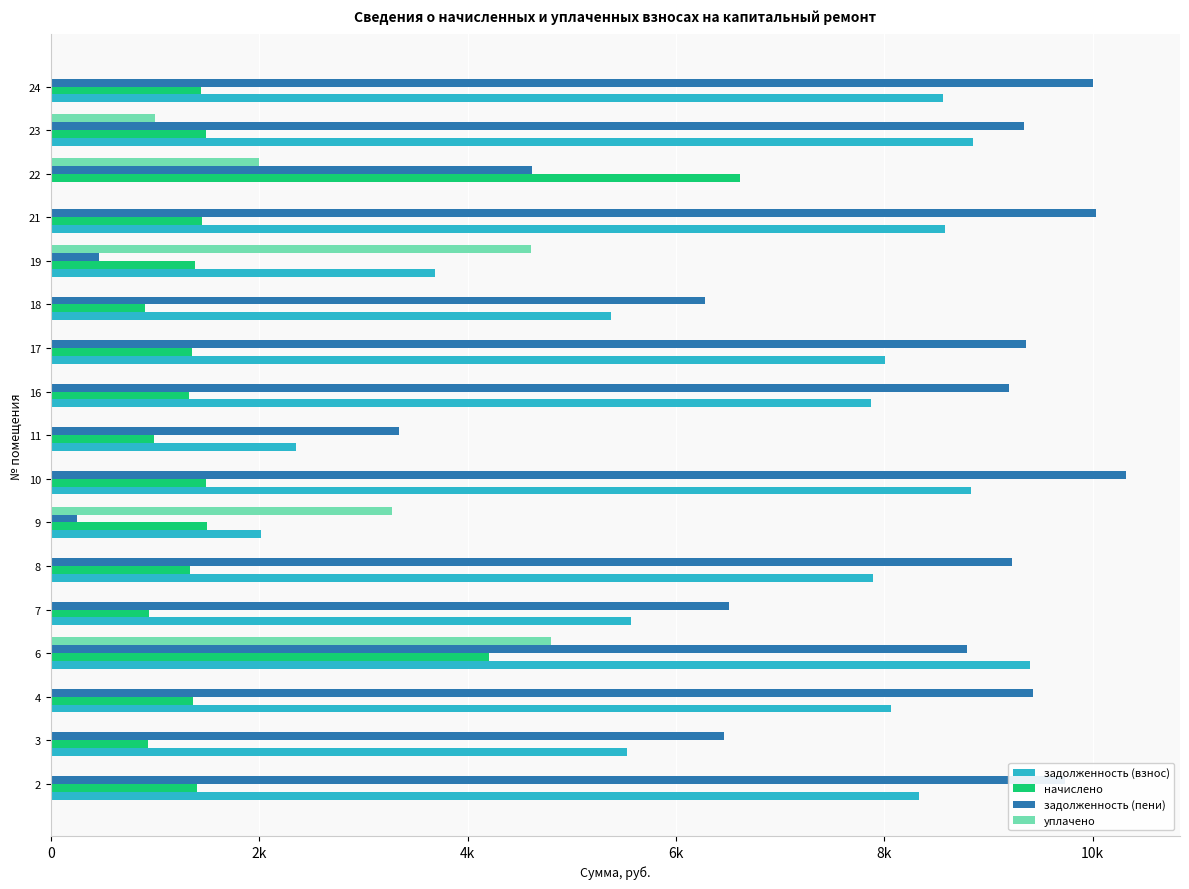

What is the sum of all уплачено values?

15685.8